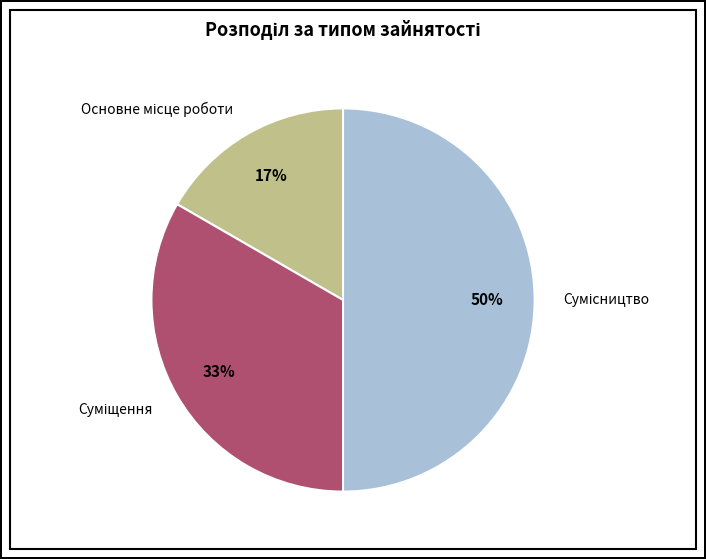

How many slices are in this pie chart?

3